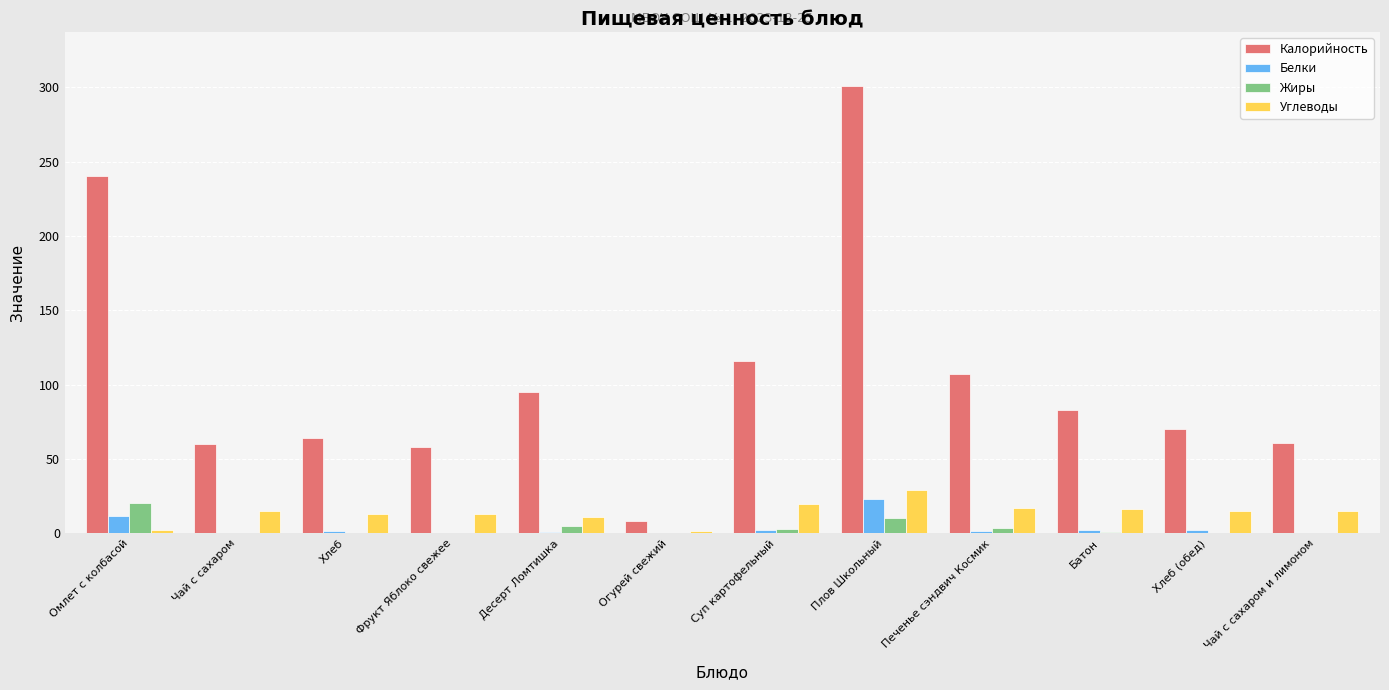

What is the sum of all Жиры values?

44.8